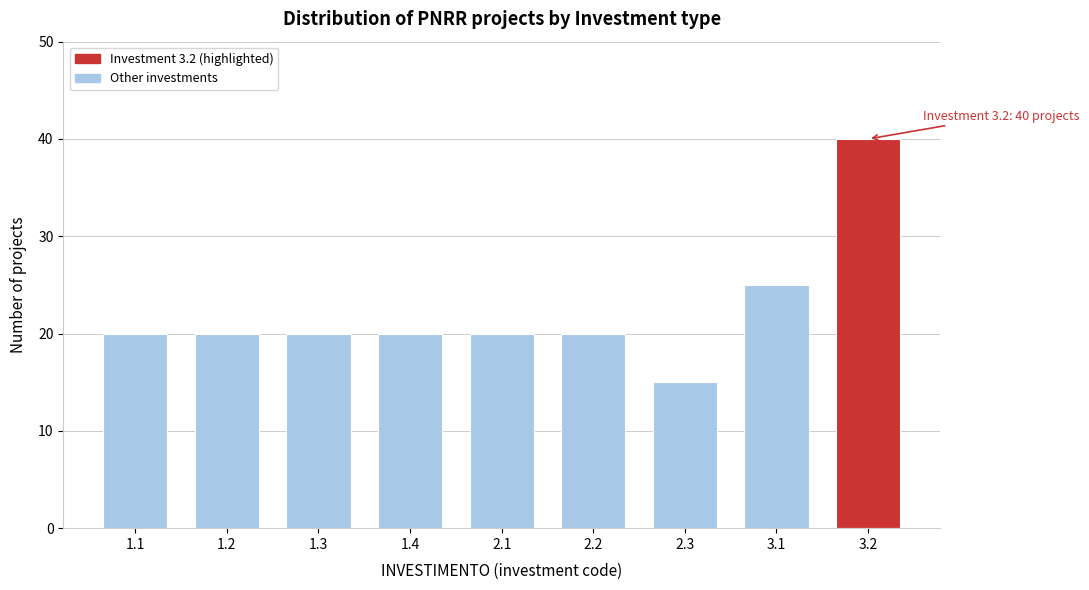

Reading left to right, list all the values displayed in this chart.

1.1=20	1.2=20	1.3=20	1.4=20	2.1=20	2.2=20	2.3=15	3.1=25	3.2=40